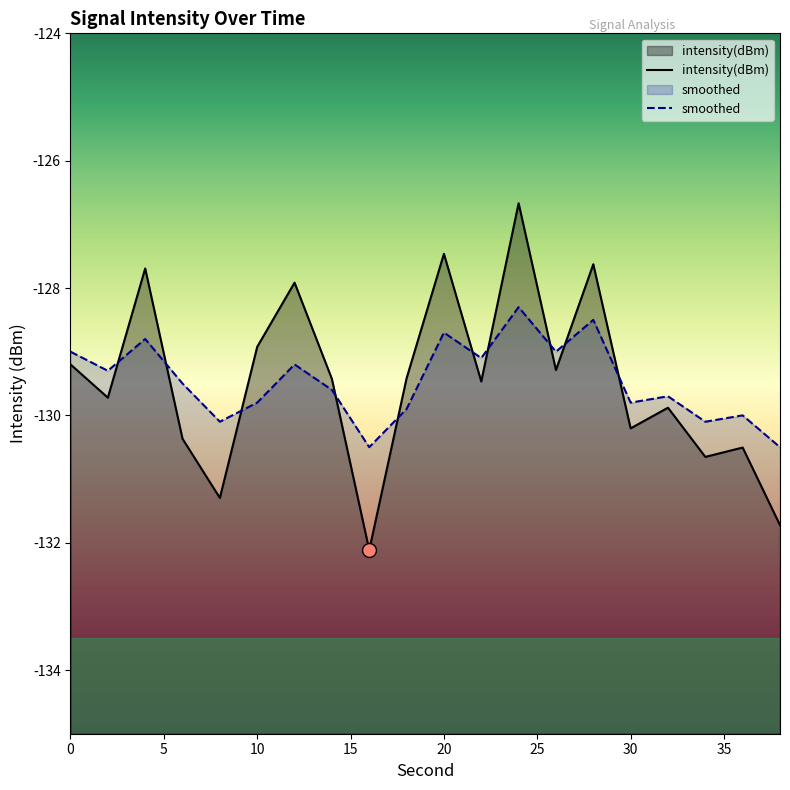

How many interior local peaks does the intensity(dBm) series have?

7